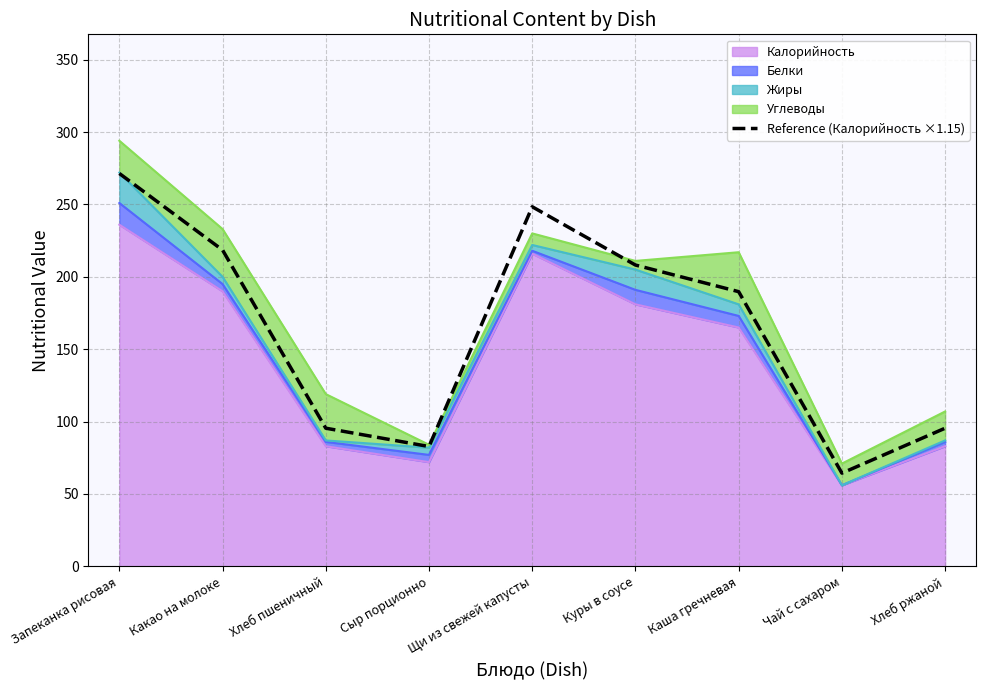

Reading left to right, transcribe all the data shown in this chart.

271.4	218.5	95.4	82.8	248.4	208.1	189.7	64.4	95.4